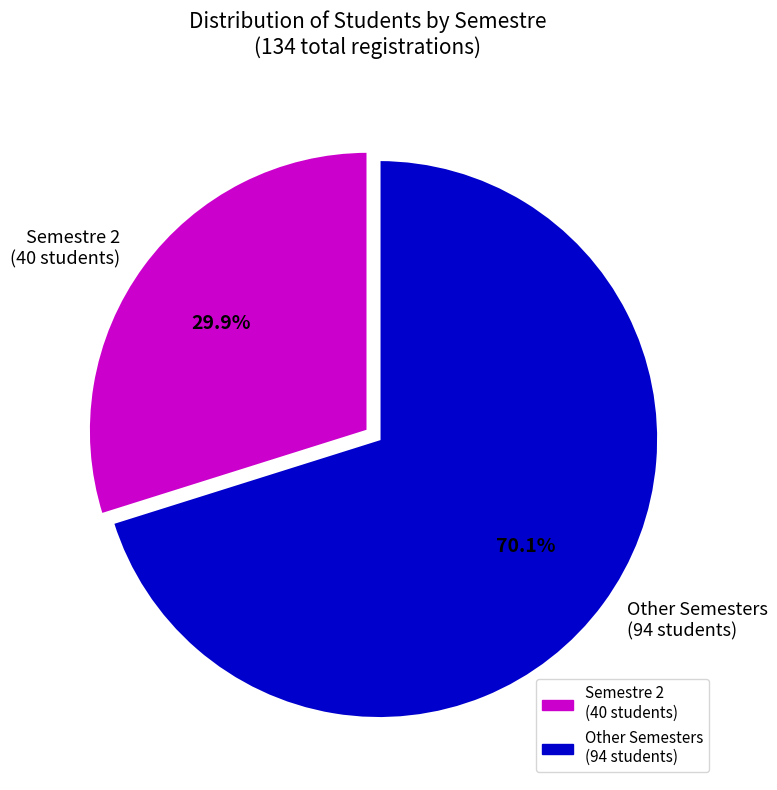

Which category has the biggest portion of the pie?

Other Semesters (94 students)